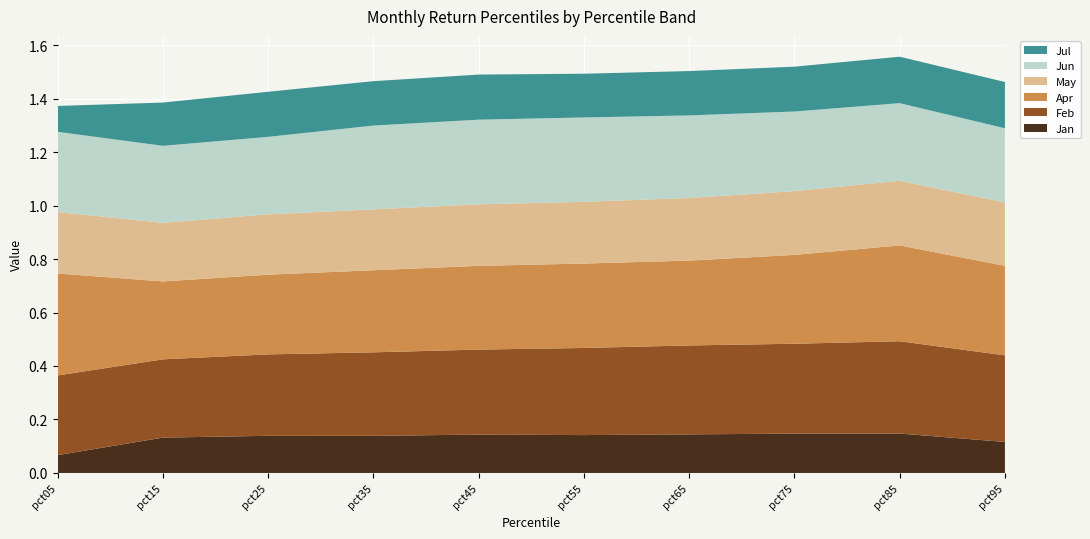

Reading left to right, what are all the values shown in this chart?

Jan: 0.1	0.1	0.1	0.1	0.1	0.1	0.1	0.1	0.1	0.1
Feb: 0.3	0.3	0.3	0.3	0.3	0.3	0.3	0.3	0.3	0.3
Apr: 0.4	0.3	0.3	0.3	0.3	0.3	0.3	0.3	0.4	0.3
May: 0.2	0.2	0.2	0.2	0.2	0.2	0.2	0.2	0.2	0.2
Jun: 0.3	0.3	0.3	0.3	0.3	0.3	0.3	0.3	0.3	0.3
Jul: 0.1	0.2	0.2	0.2	0.2	0.2	0.2	0.2	0.2	0.2